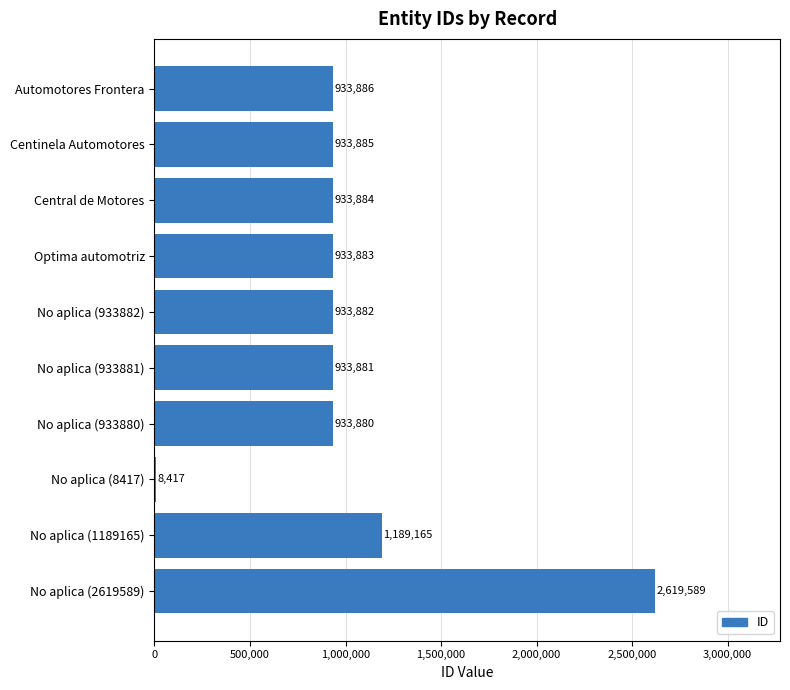

True or false: the data shows 666151 at No aplica (1189165).

False